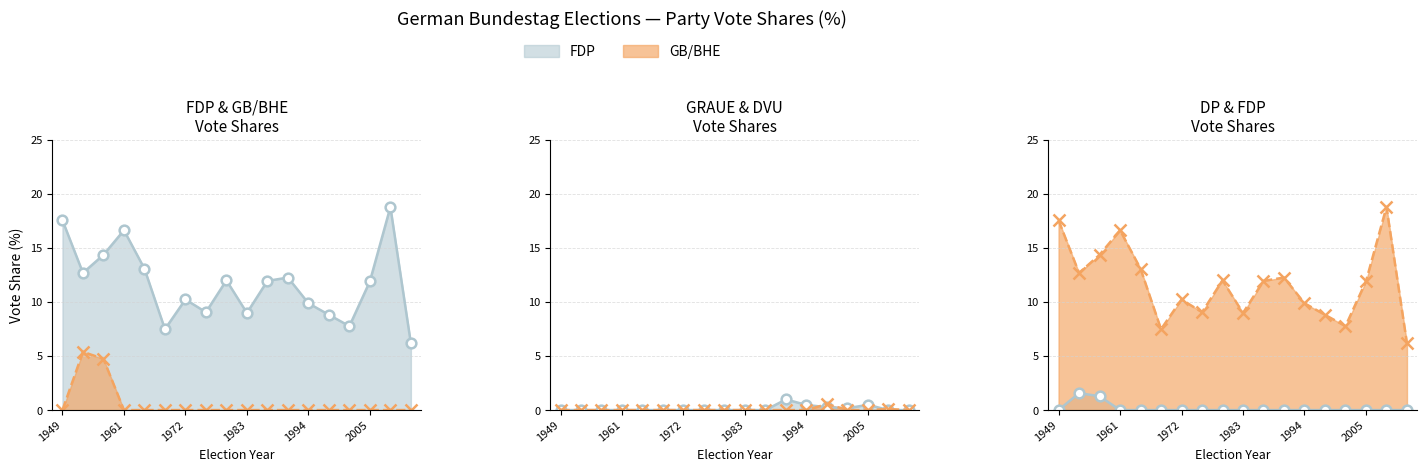

In GRAUE, how many points are higher than both neighbors (excluding endpoints)?

2